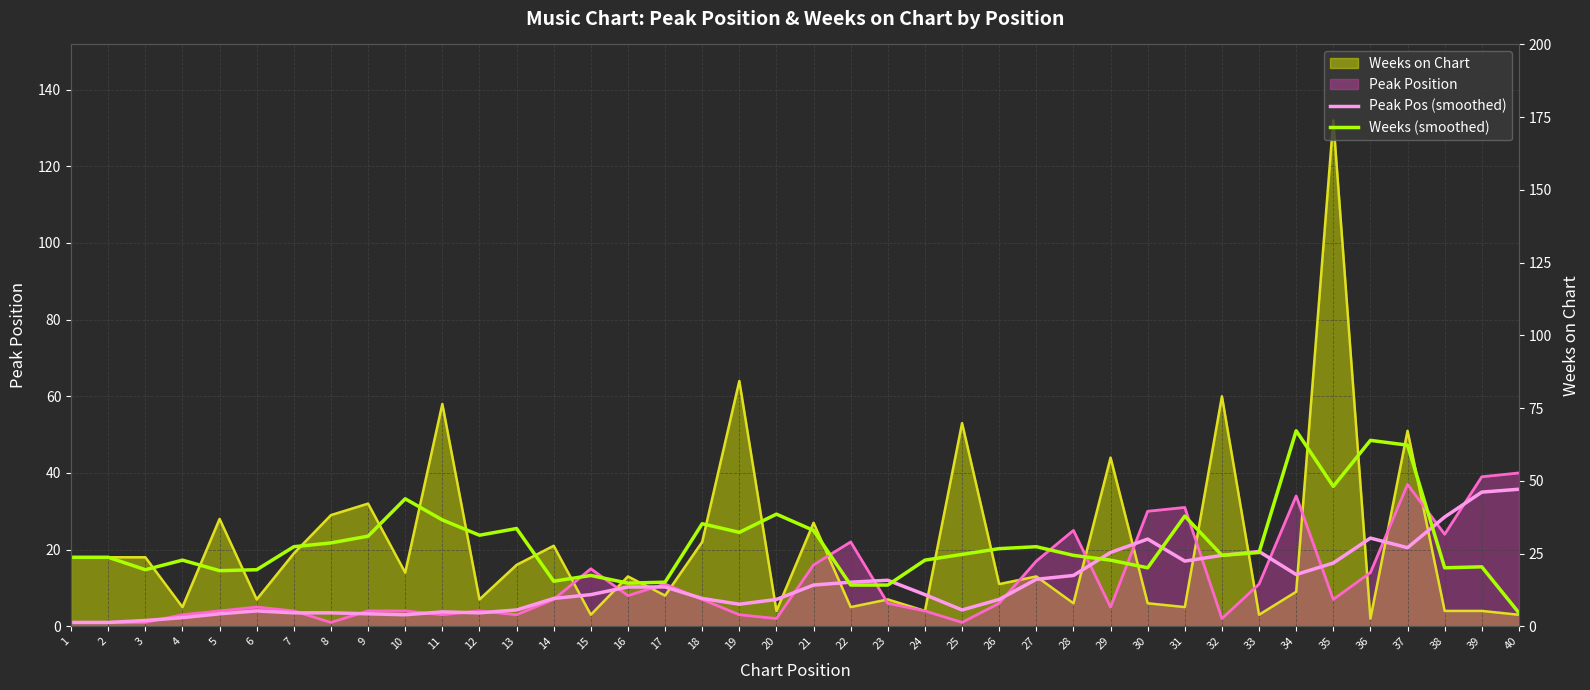

Between which two adjacent categories do Weeks (smoothed) and Peak Pos (smoothed) first intersect?

21 and 22